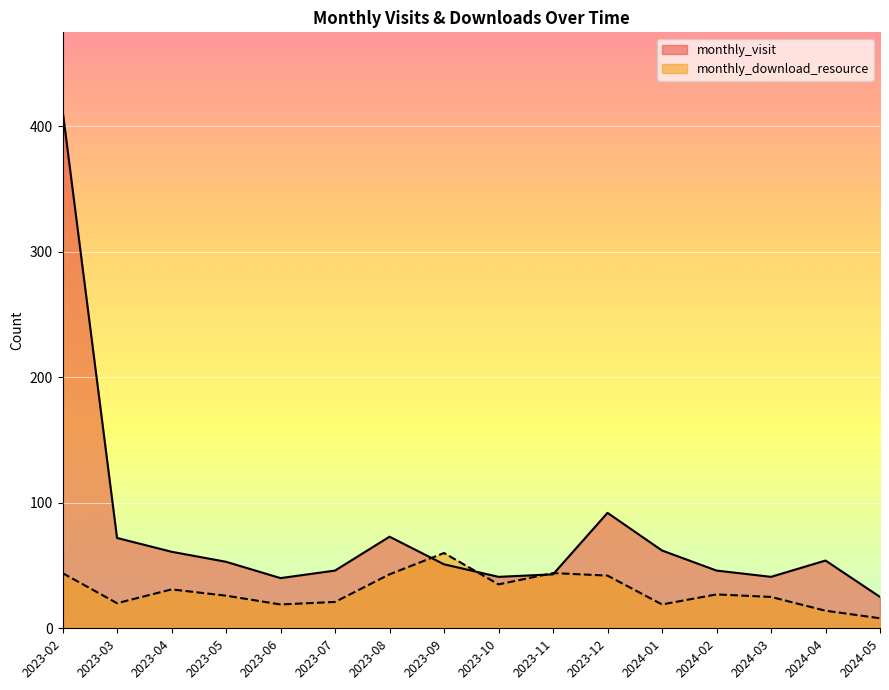

What is the difference between the highest and lowest values at 2023-04?

30